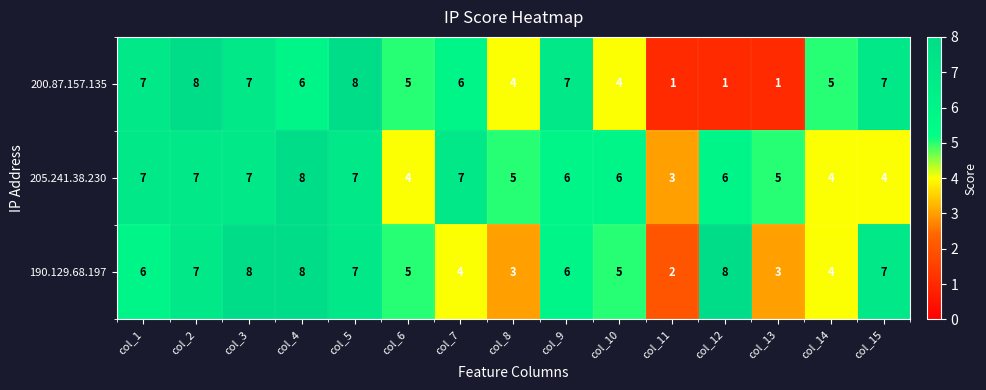

Rank the series by their average value, from lowest to highest.

200.87.157.135, 190.129.68.197, 205.241.38.230